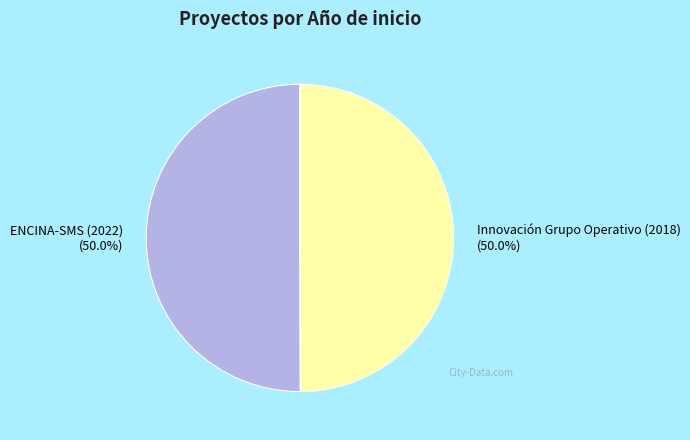

Combined, what portion of the pie is ENCINA-SMS (2022) and Innovación Grupo Operativo (2018)?

100.0%